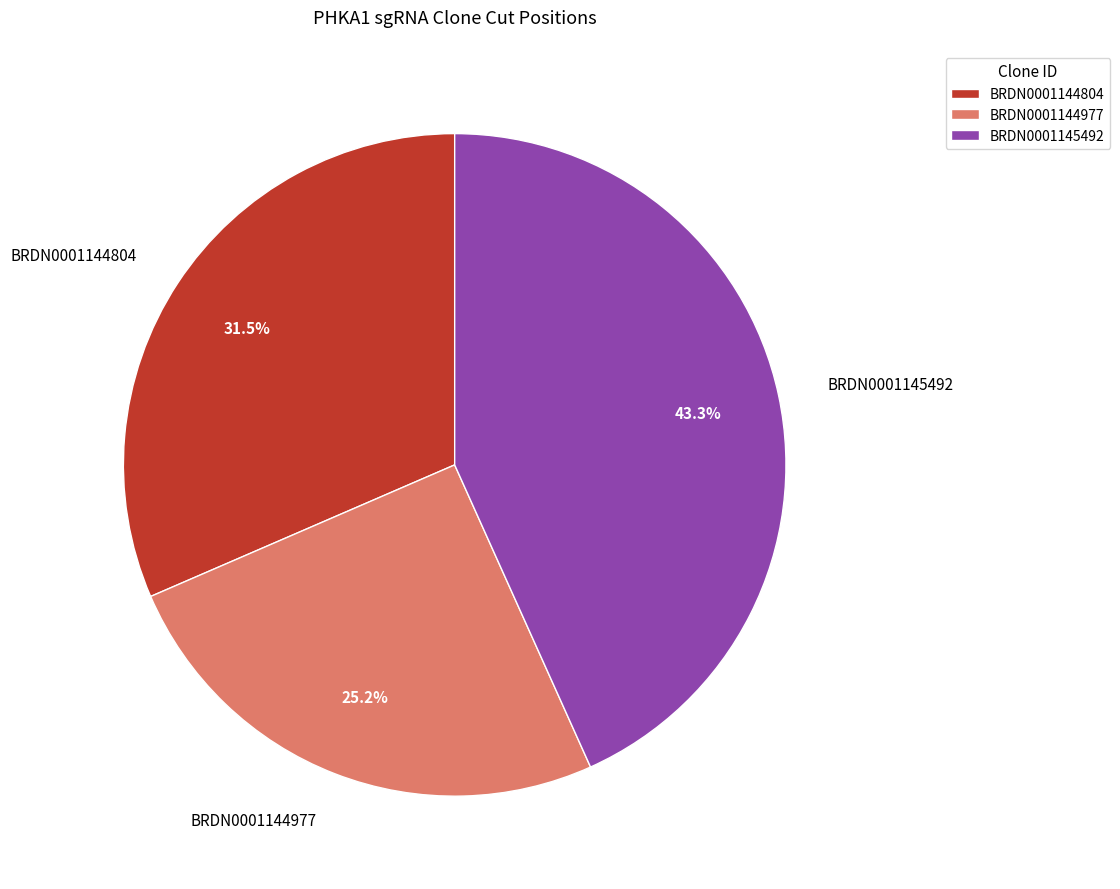

What is the ratio of the value at BRDN0001144977 to the value at BRDN0001145492?

0.6